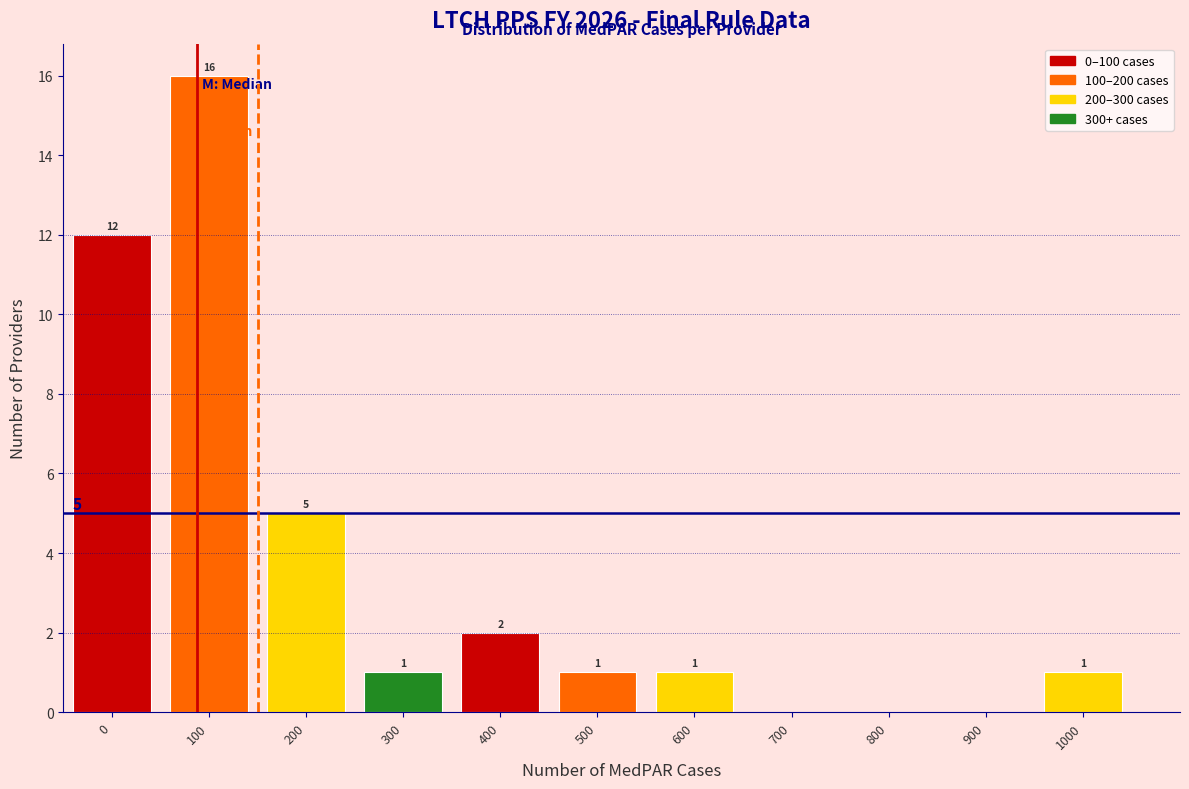

Reading left to right, list all the values displayed in this chart.

0=12	100=16	200=5	300=1	400=2	500=1	600=1	700=0	800=0	900=0	1000=1